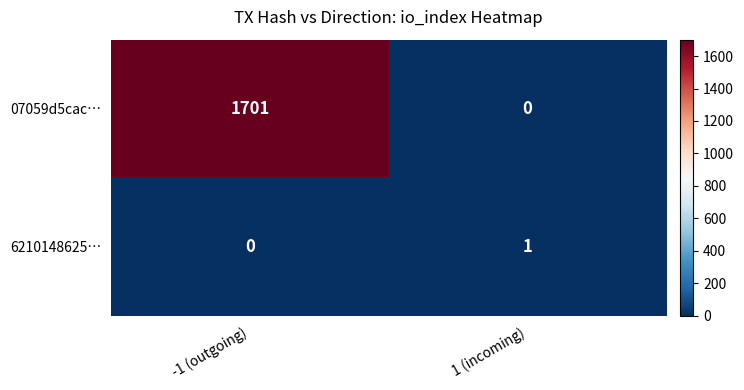

Reading left to right, list all the values displayed in this chart.

07059d5cac…: 1701	0
6210148625…: 0	1